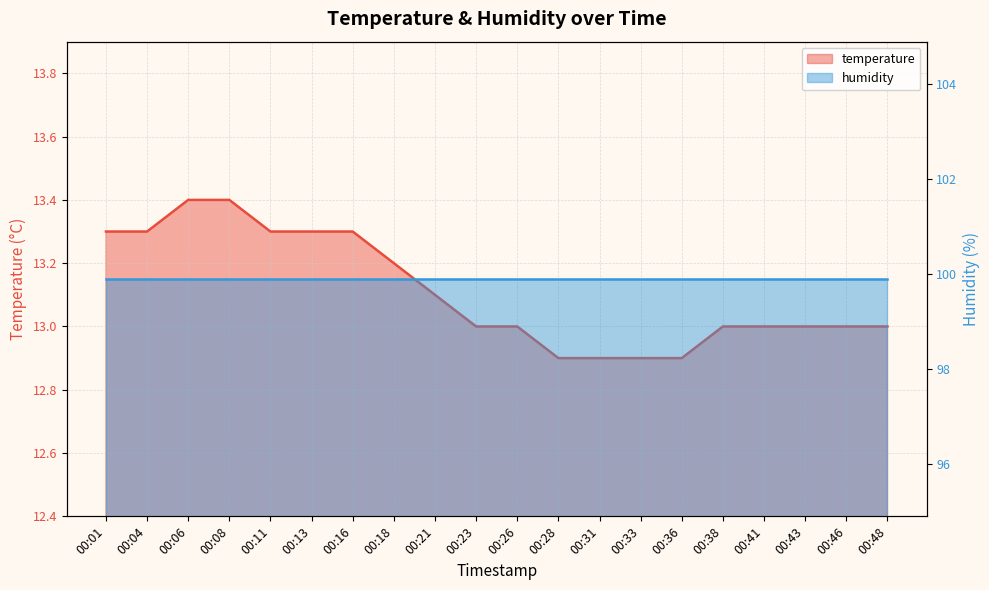

At which category does the chart reach its peak across all series?

00:06